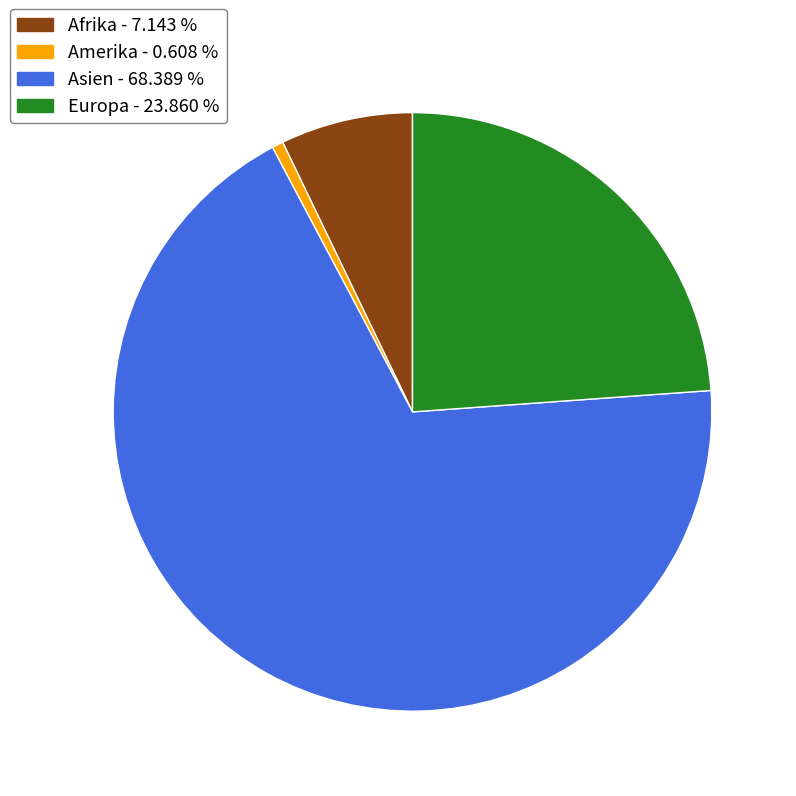

Combined, do Afrika - 7.143 % and Asien - 68.389 % account for over 50%?

Yes